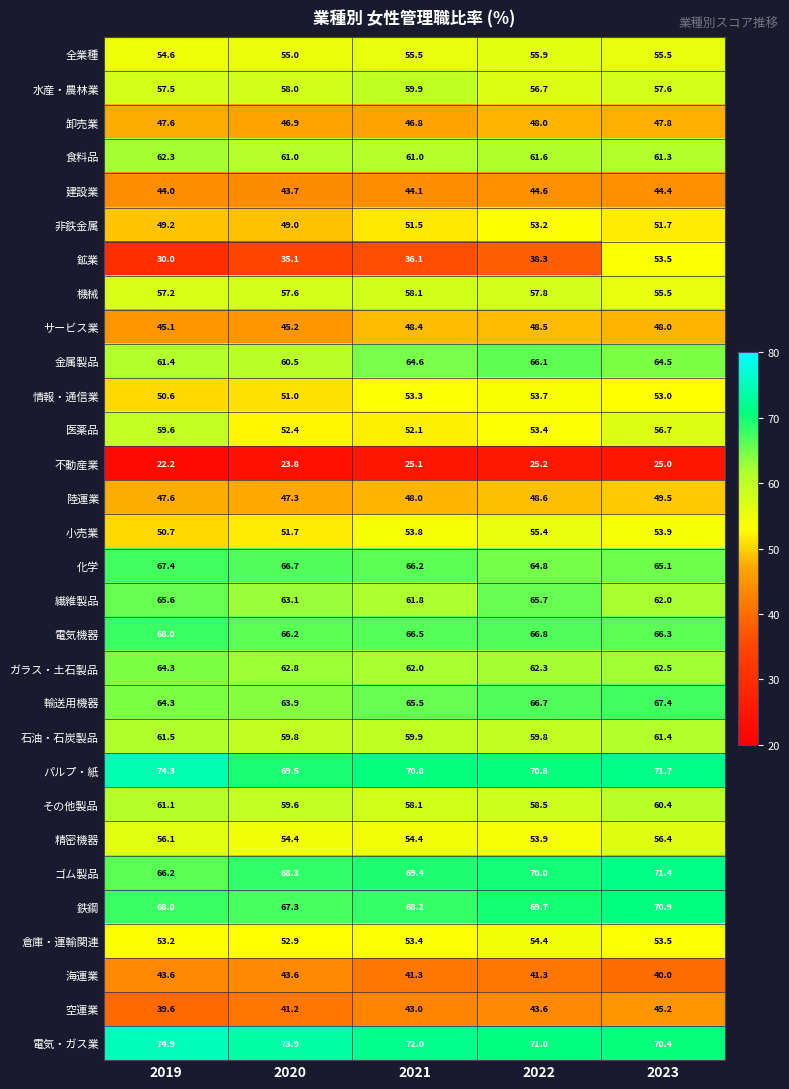

Count the number of data series in this chart.

30